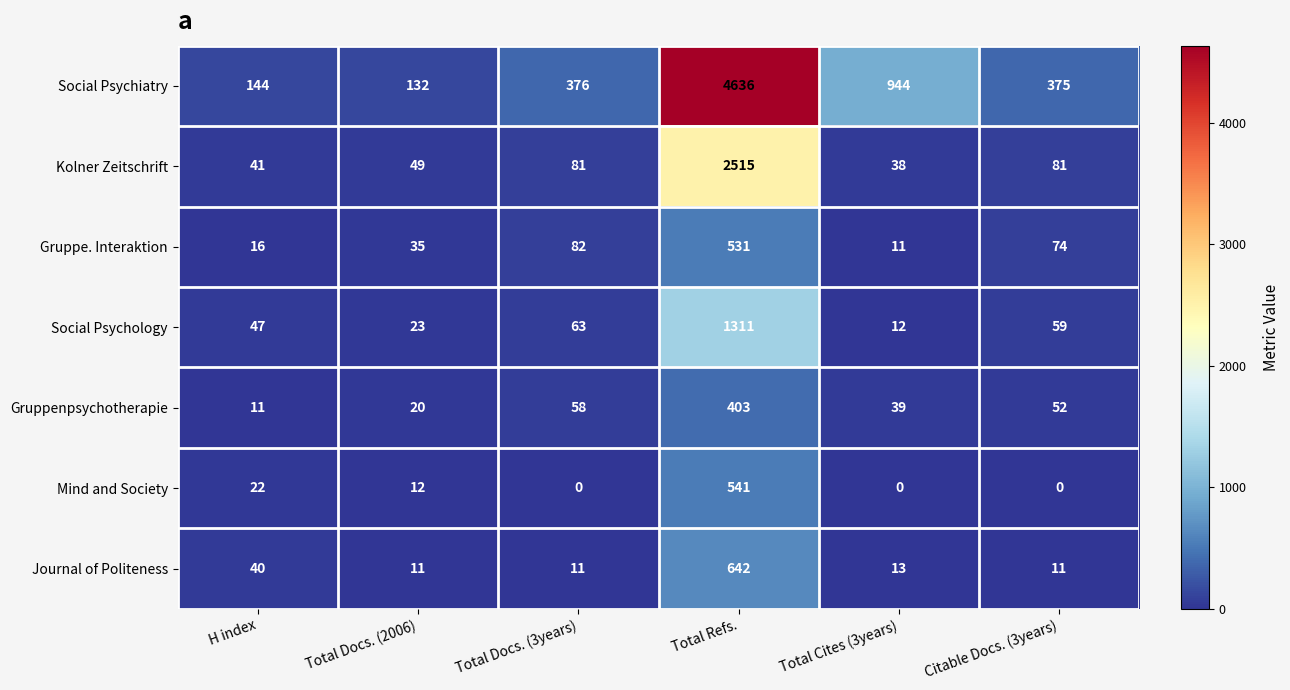

What is the difference between the Kolner Zeitschrift values at Citable Docs. (3years) and H index?

40